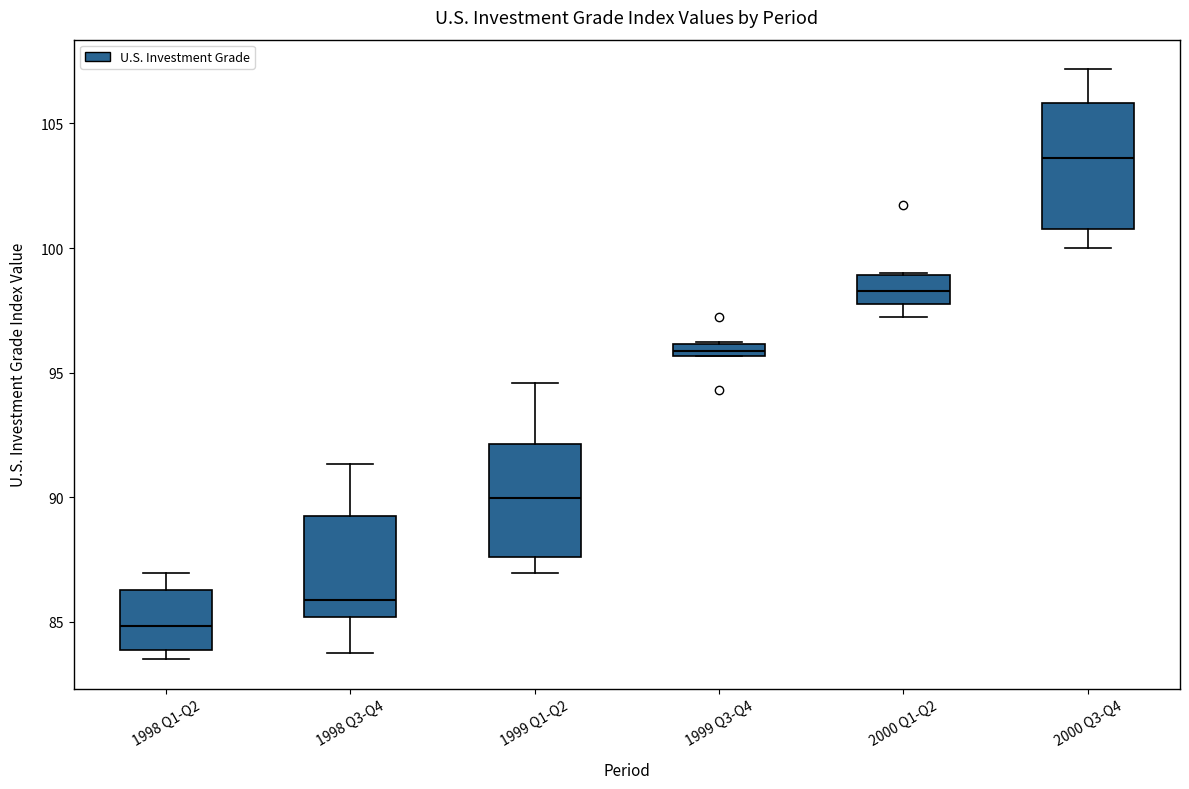

Where is the lower edge of the box for 1999 Q3-Q4 on the y-axis? The values are not printed on the chart, so give them approximately, as read against the axis.

95.5